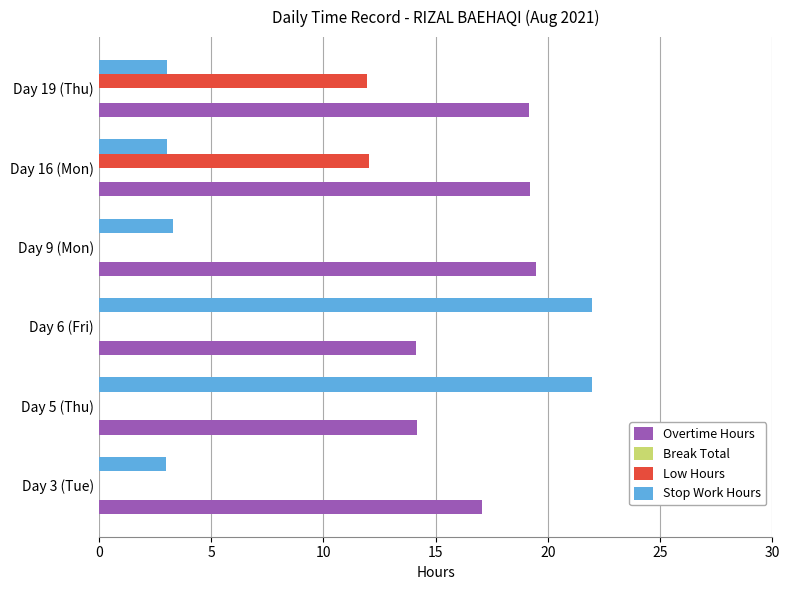

Is the value of Low Hours at Day 19 (Thu) greater than the value of Overtime Hours at Day 9 (Mon)?

No